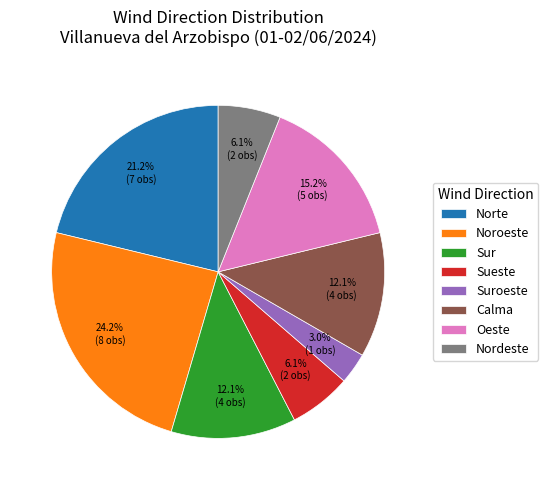

Which slice is the smallest?

Suroeste